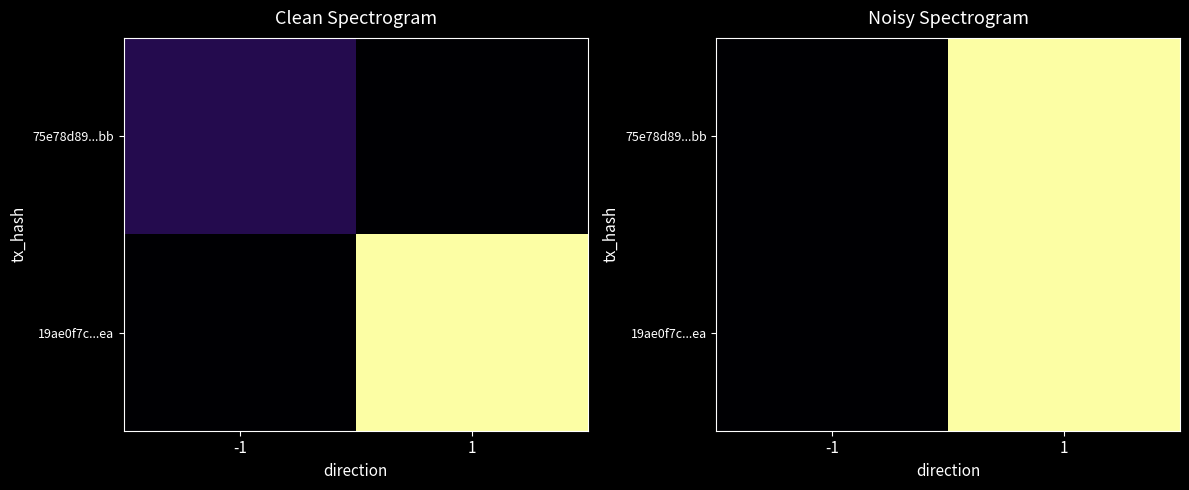

At which category is the sum across all series the highest?

1